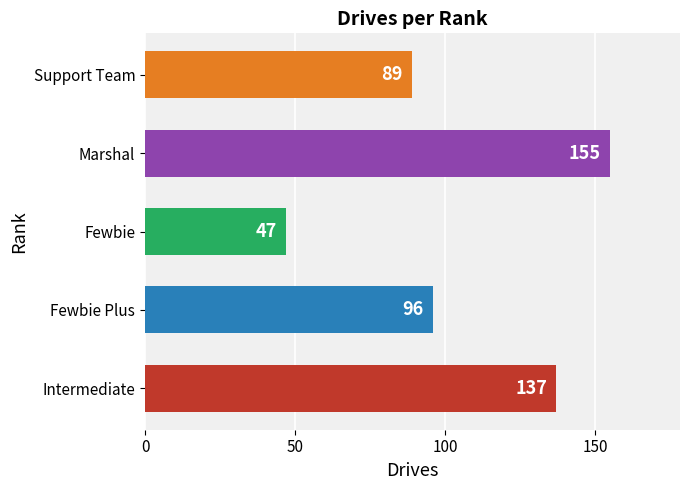

Which has a higher value, Marshal or Fewbie Plus?

Marshal